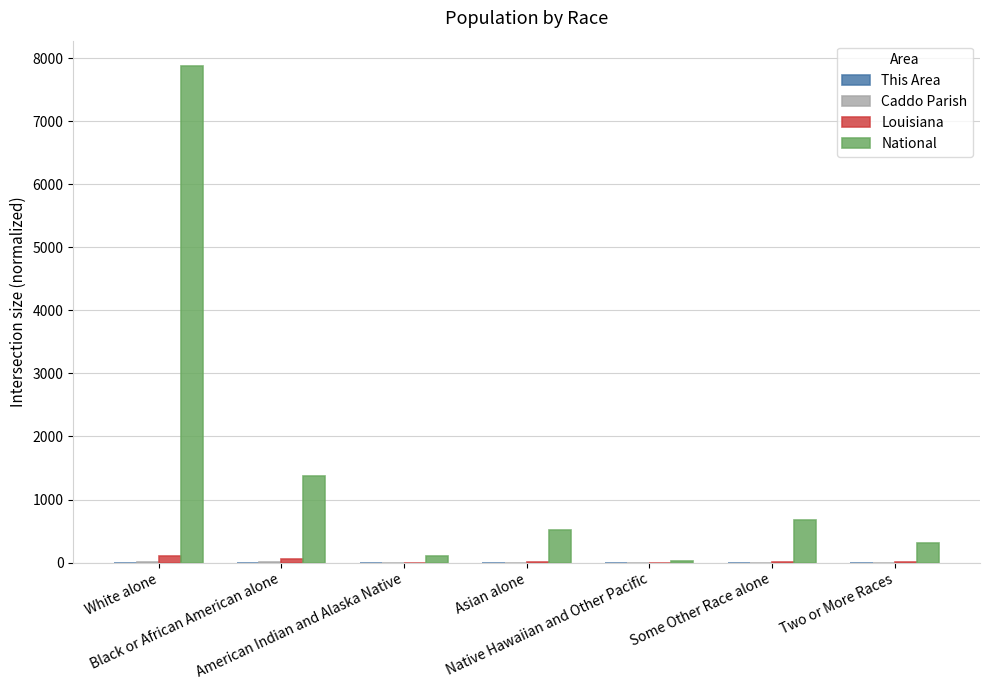

What is the label of the 4th bar from the left?

Asian alone